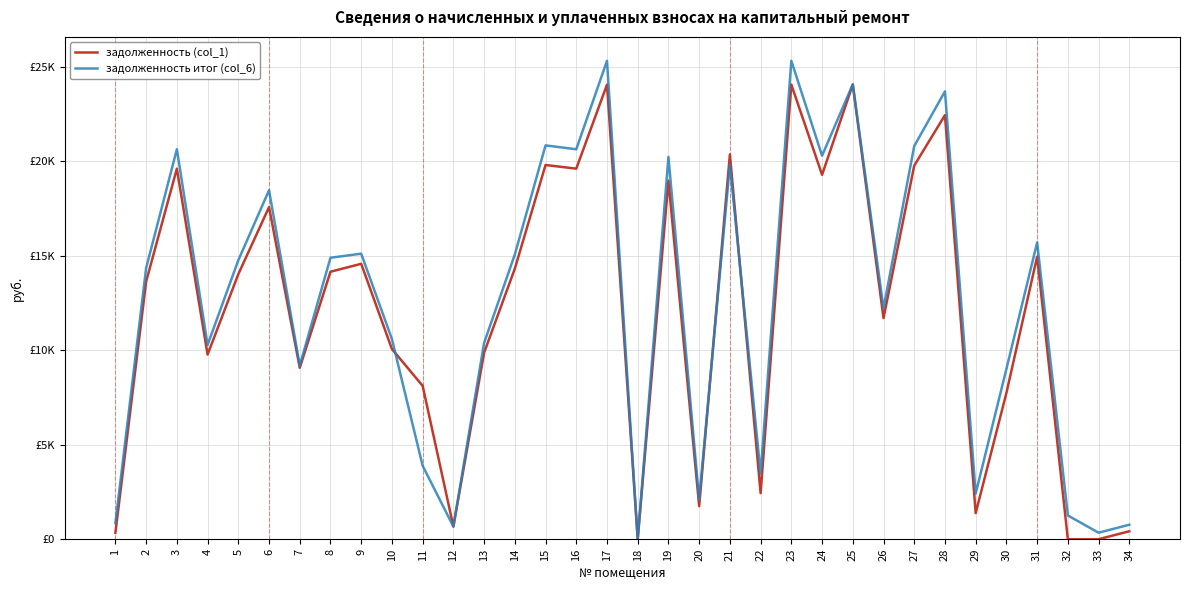

Between 11 and 19, which series saw the biggest shift?

задолженность итог (col_6)